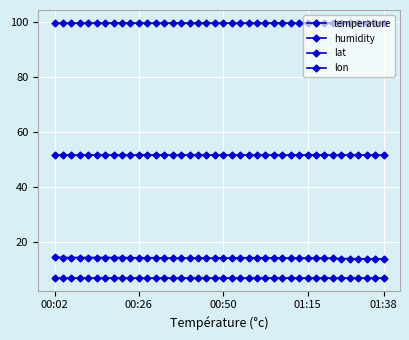

How many series are shown in this chart?

4